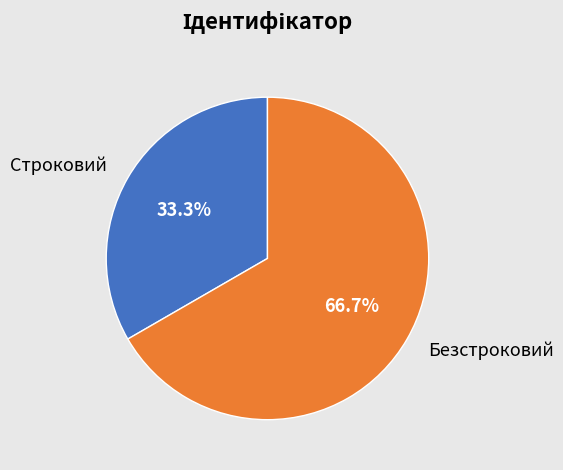

How many slices are in this pie chart?

2